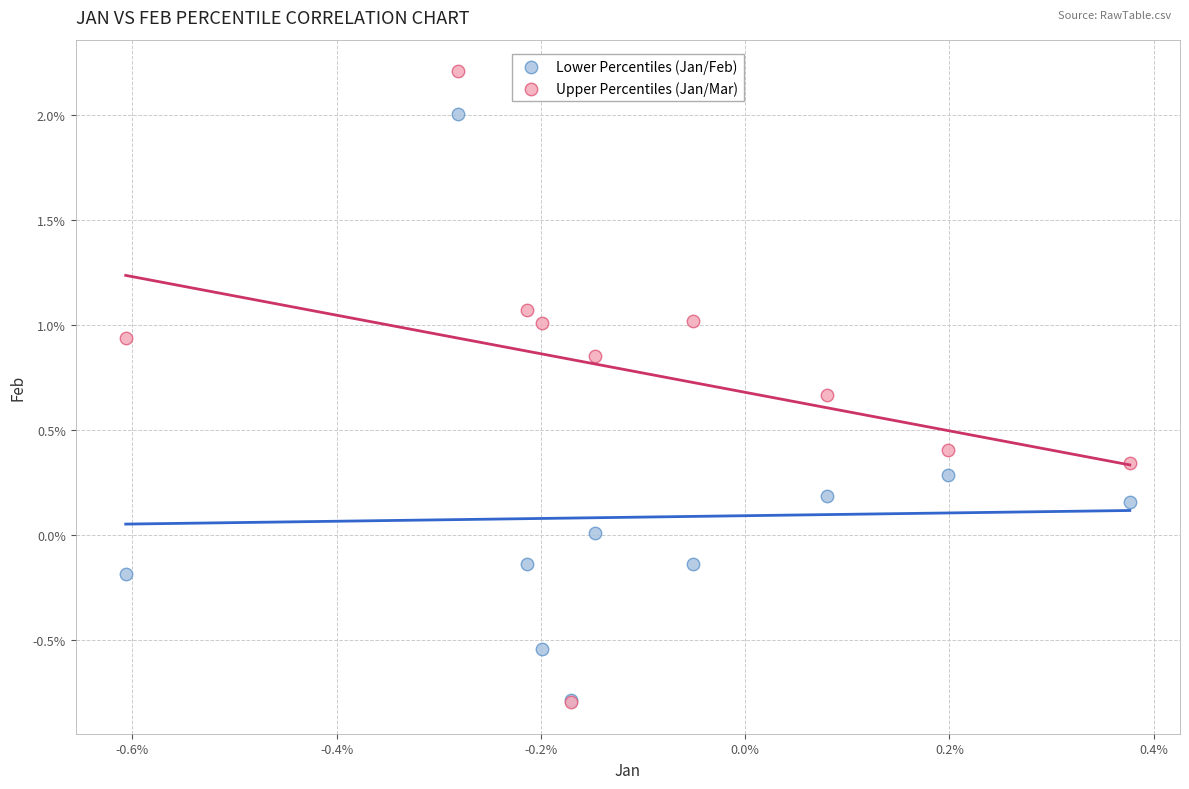

What are all the series names shown in the legend?

Lower Percentiles (Jan/Feb), Upper Percentiles (Jan/Mar)